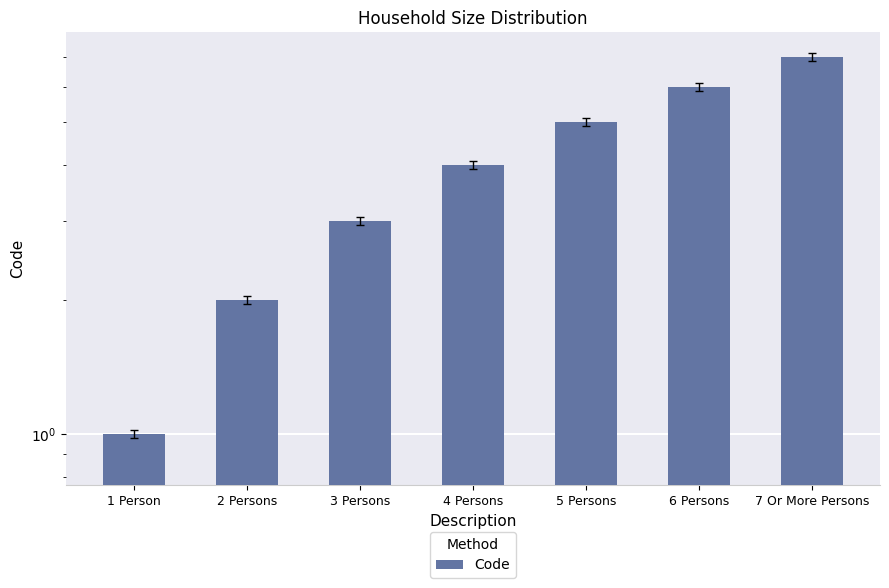

Reading left to right, extract all data points from this chart.

1	2	3	4	5	6	7